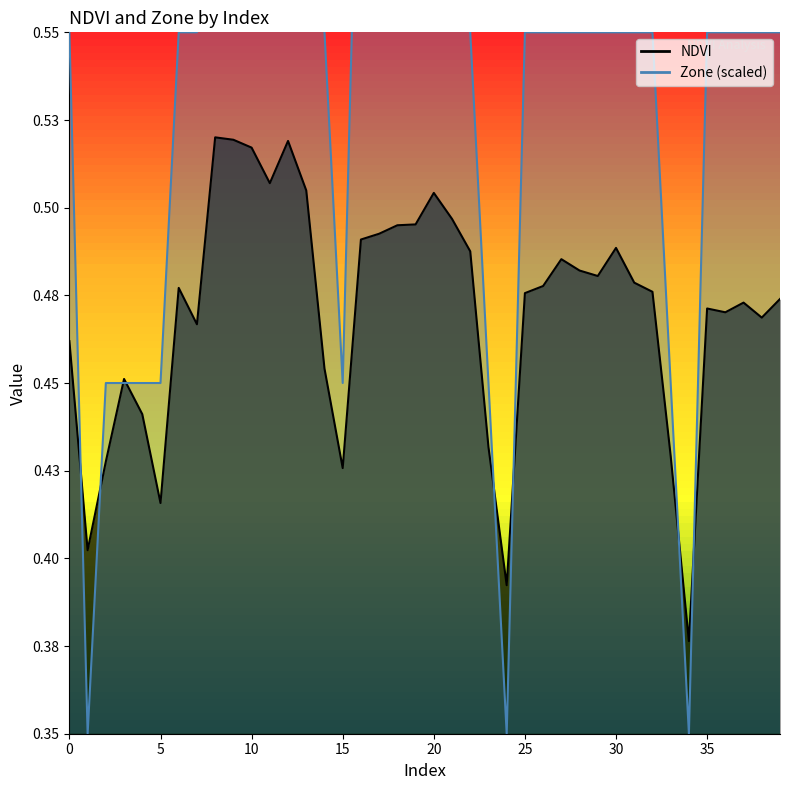

At which category does Zone reach its first local valley?

1